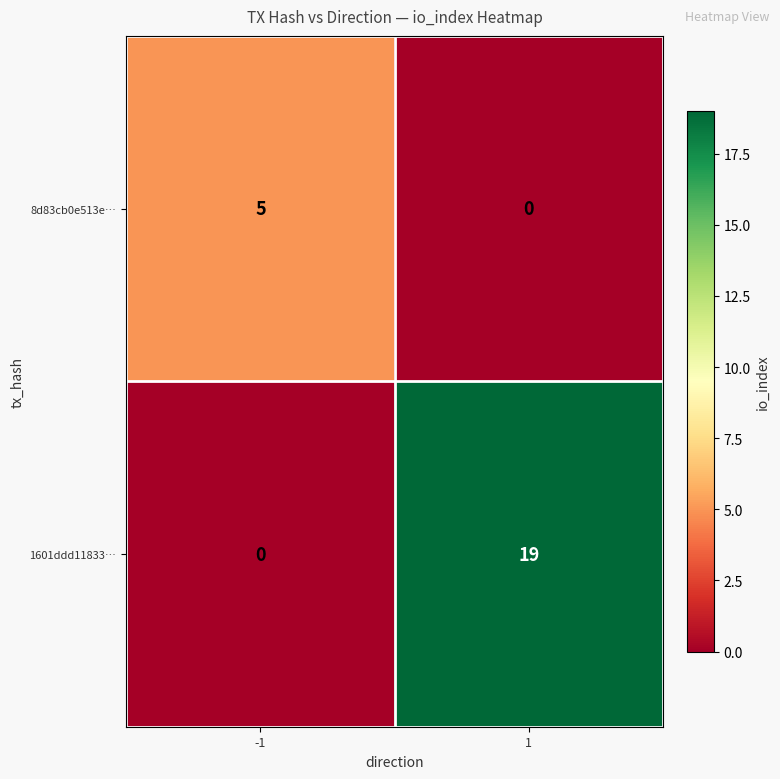

What is the greatest value displayed?

19